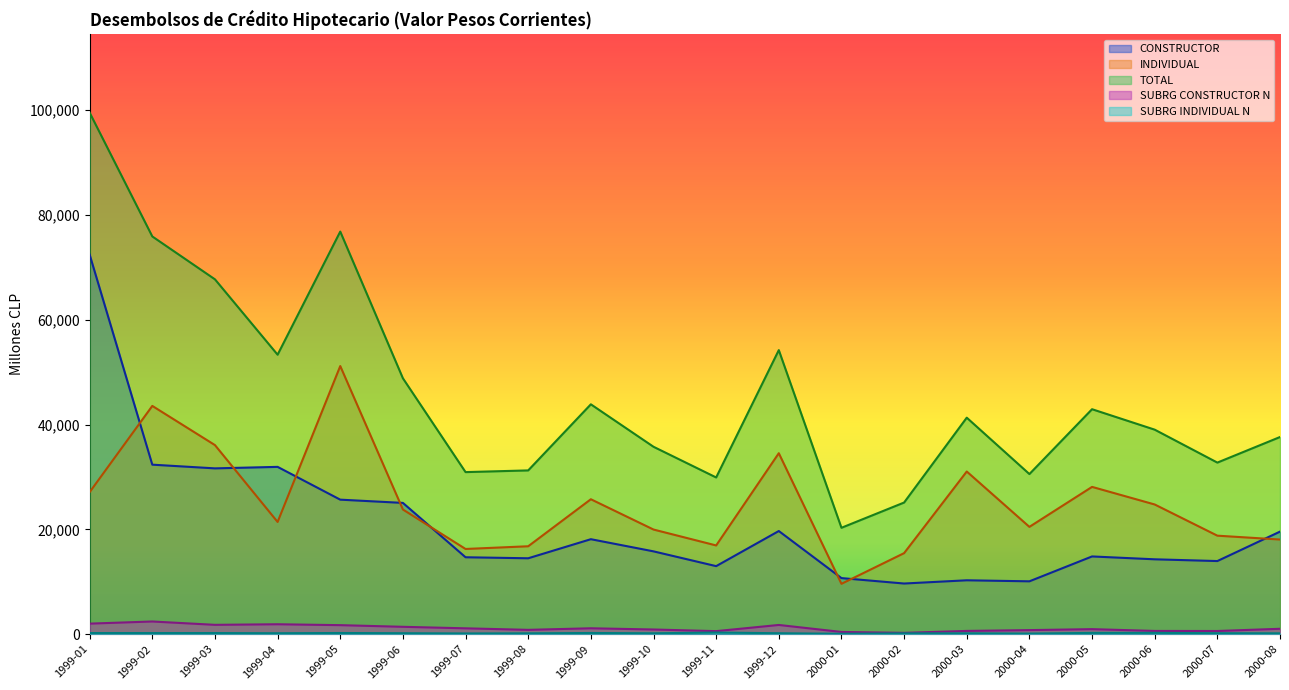

Where is SUBRG CONSTRUCTOR N nearest to the value 1326?

1999-06